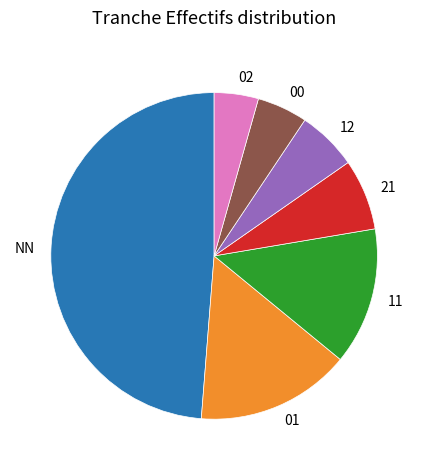

True or false: 11 accounts for 14% of the total.

True